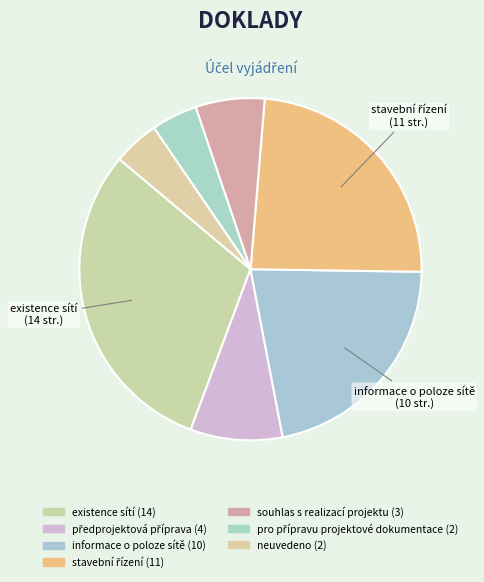

Do existence sítí and souhlas s realizací projektu together represent more than half of the pie?

No